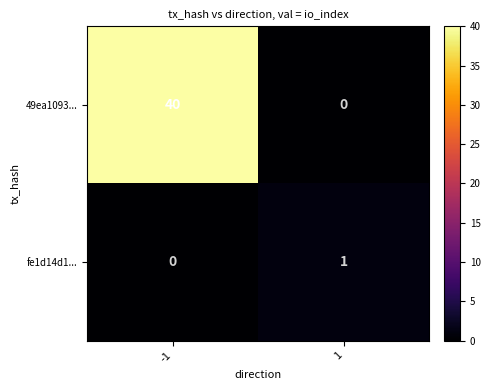

What is the sum of the 49ea1093... values at -1 and 1?

40